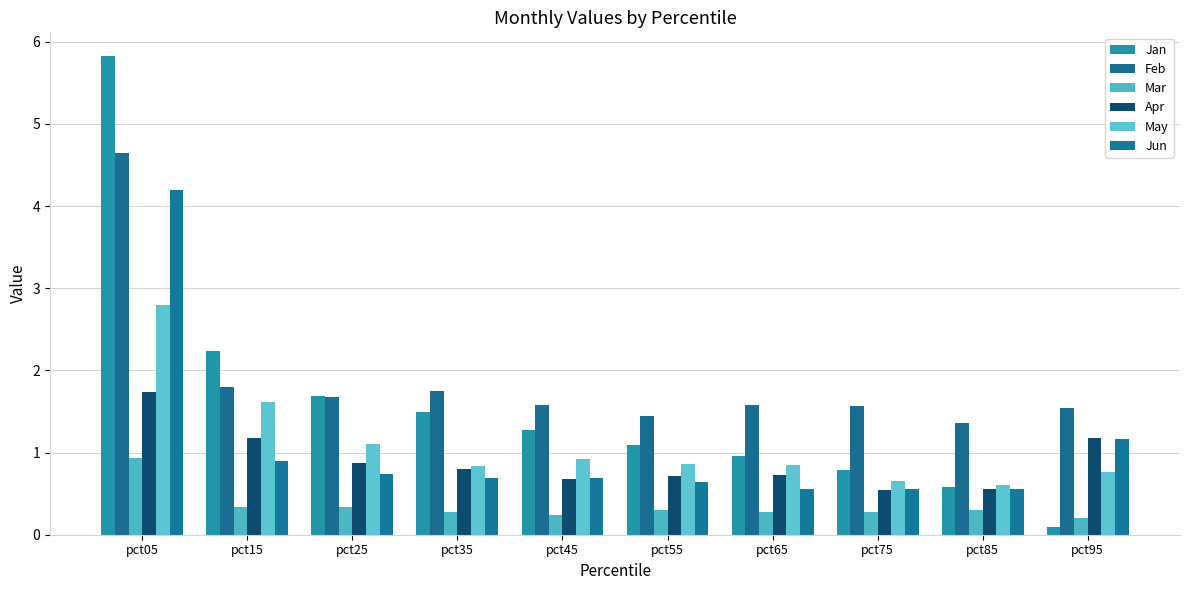

Between pct45 and pct95, which series saw the biggest shift?

Jan